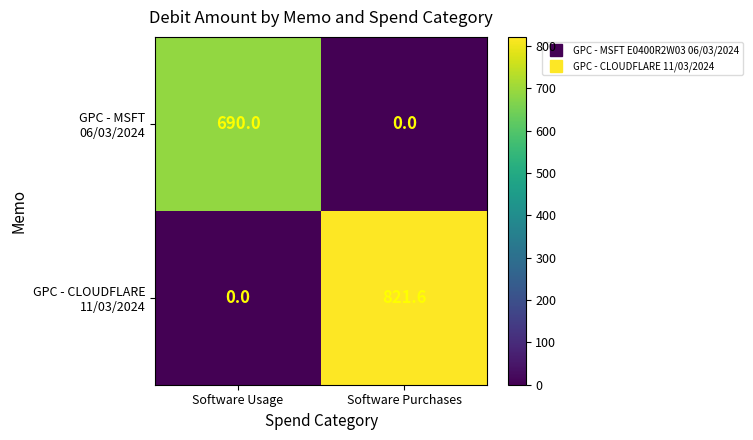

At which category is the sum across all series the highest?

Software Purchases